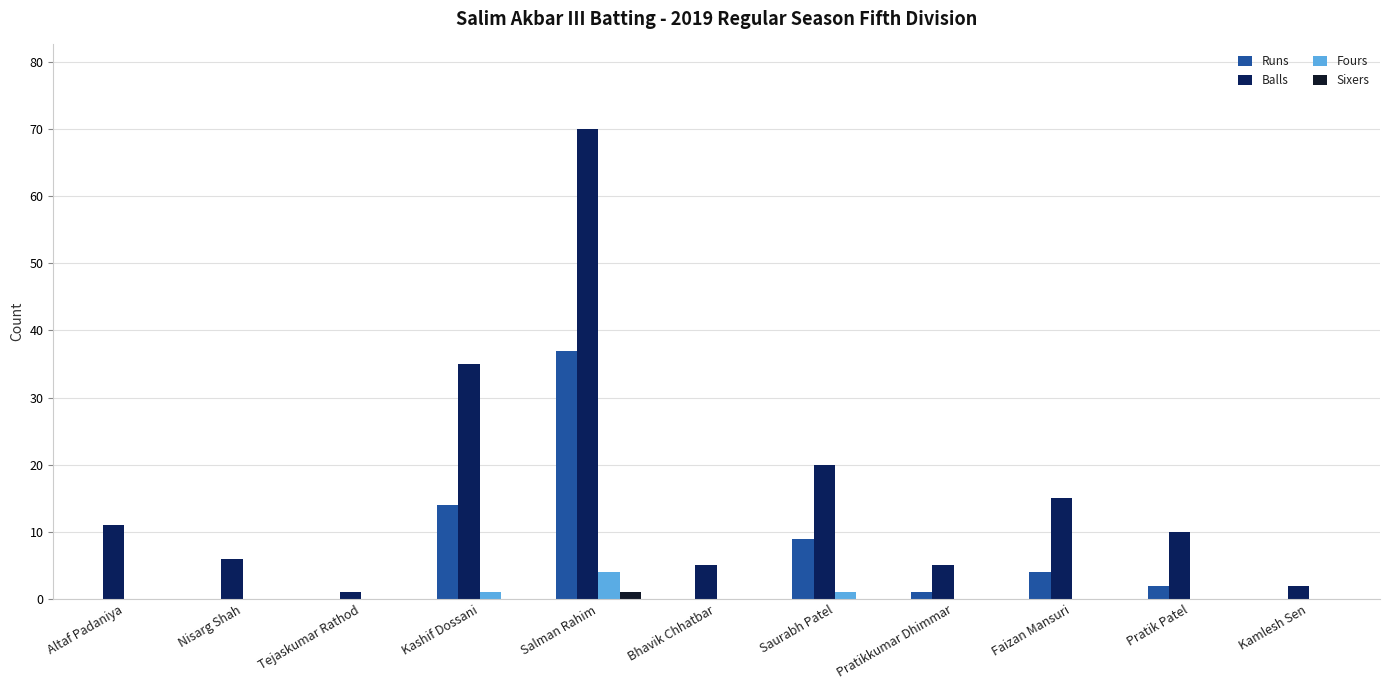

Reading right to left, what are all the values shown in this chart?

Runs: Kamlesh Sen=0	Pratik Patel=2	Faizan Mansuri=4	Pratikkumar Dhimmar=1	Saurabh Patel=9	Bhavik Chhatbar=0	Salman Rahim=37	Kashif Dossani=14	Tejaskumar Rathod=0	Nisarg Shah=0	Altaf Padaniya=0
Balls: Kamlesh Sen=2	Pratik Patel=10	Faizan Mansuri=15	Pratikkumar Dhimmar=5	Saurabh Patel=20	Bhavik Chhatbar=5	Salman Rahim=70	Kashif Dossani=35	Tejaskumar Rathod=1	Nisarg Shah=6	Altaf Padaniya=11
Fours: Kamlesh Sen=0	Pratik Patel=0	Faizan Mansuri=0	Pratikkumar Dhimmar=0	Saurabh Patel=1	Bhavik Chhatbar=0	Salman Rahim=4	Kashif Dossani=1	Tejaskumar Rathod=0	Nisarg Shah=0	Altaf Padaniya=0
Sixers: Kamlesh Sen=0	Pratik Patel=0	Faizan Mansuri=0	Pratikkumar Dhimmar=0	Saurabh Patel=0	Bhavik Chhatbar=0	Salman Rahim=1	Kashif Dossani=0	Tejaskumar Rathod=0	Nisarg Shah=0	Altaf Padaniya=0